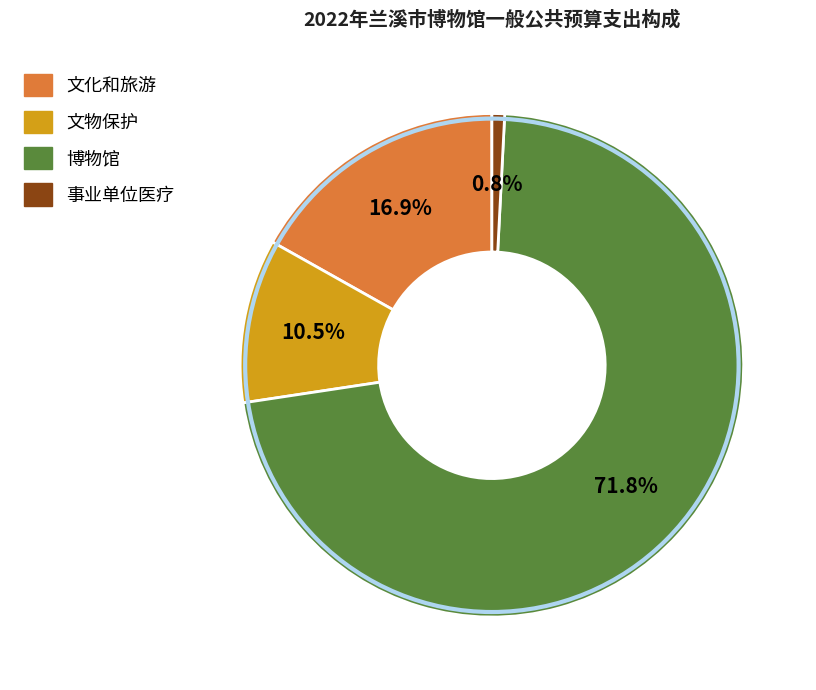

What percentage is the 文化和旅游 slice, to the nearest percent?

17%